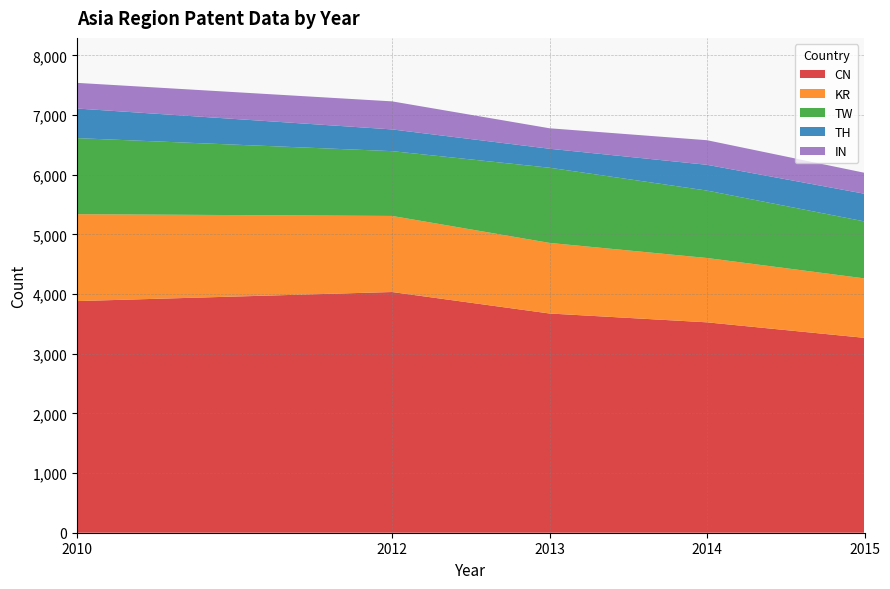

What is the total value across all series at 2010?

7539